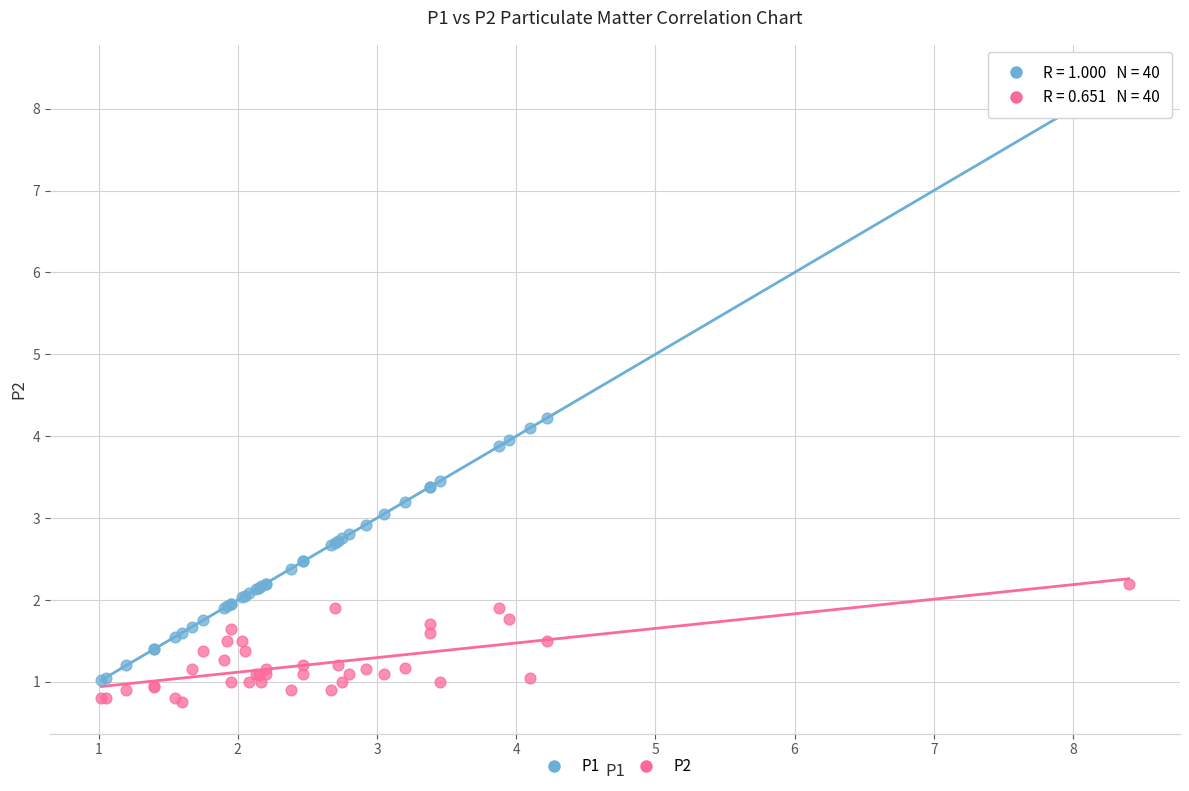

Which series contains the highest Y value?

P1